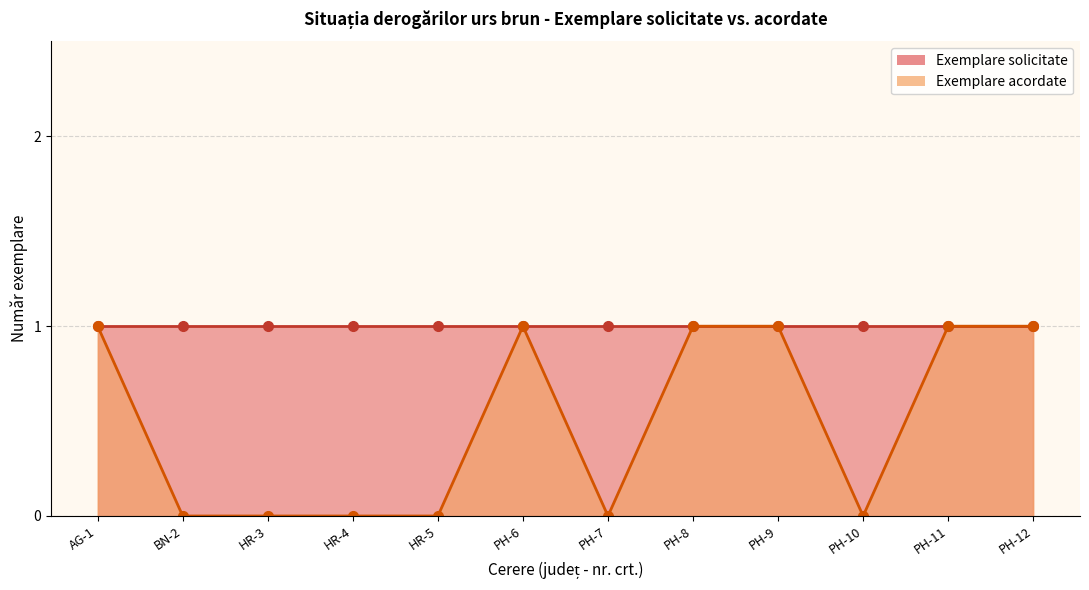

True or false: Exemplare solicitate has a value of 1 at PH-10.

True